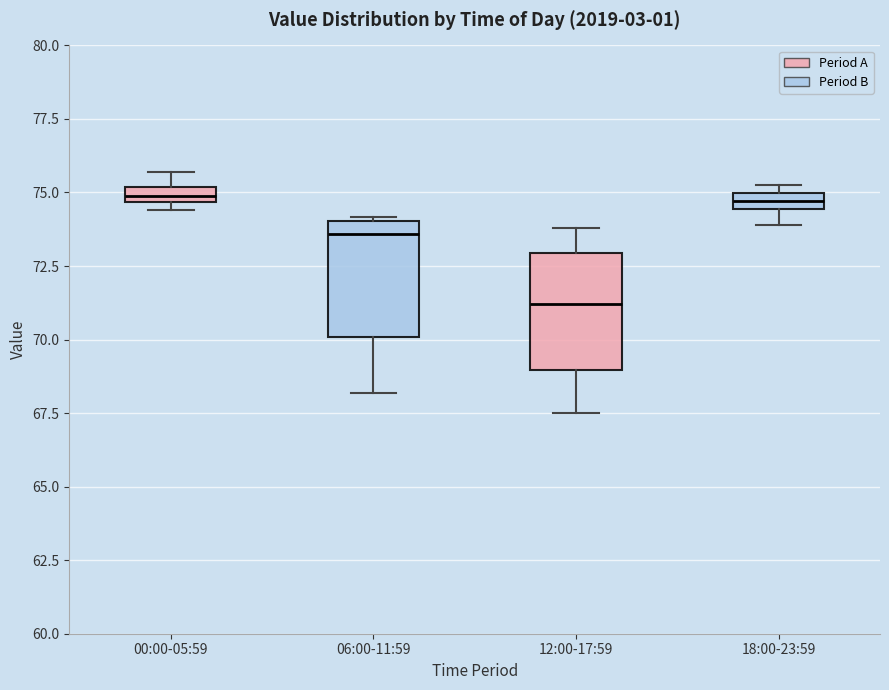

Where does the median line of the box for 12:00-17:59 sit on the y-axis? The values are not printed on the chart, so give them approximately, as read against the axis.

71.0